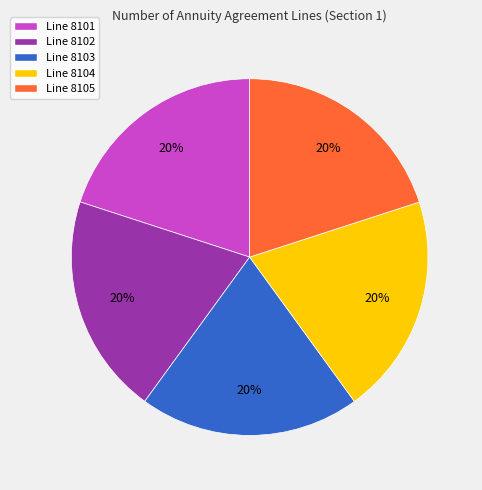

How many segments does this pie chart have?

5